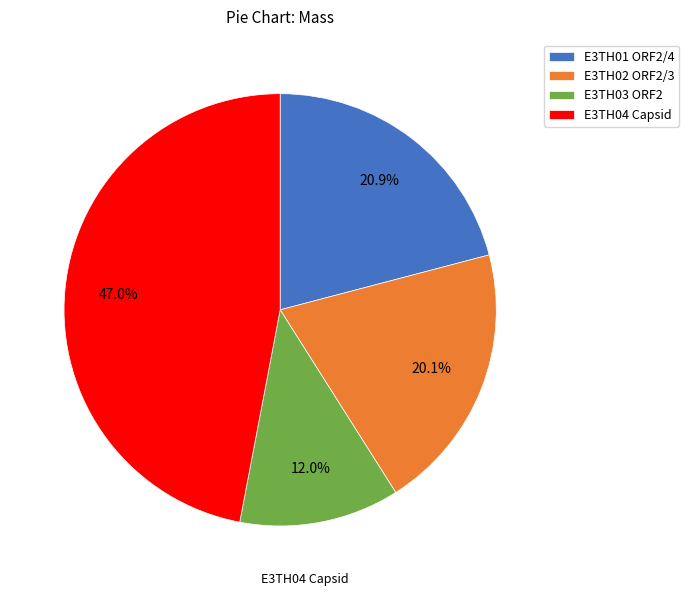

To the nearest percent, what is the average slice percentage?

25%